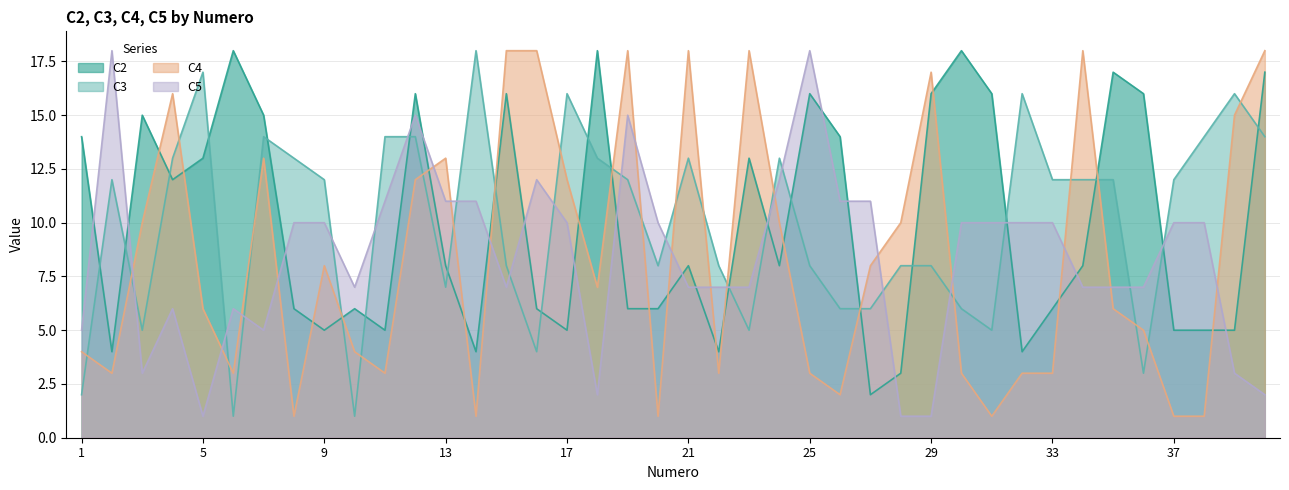

Rank the categories by C4 value from highest to lowest.

15, 16, 19, 21, 23, 34, 40, 29, 4, 39, 7, 13, 12, 17, 3, 24, 28, 9, 27, 18, 5, 35, 36, 1, 10, 2, 6, 11, 22, 25, 30, 32, 33, 26, 8, 14, 20, 31, 37, 38